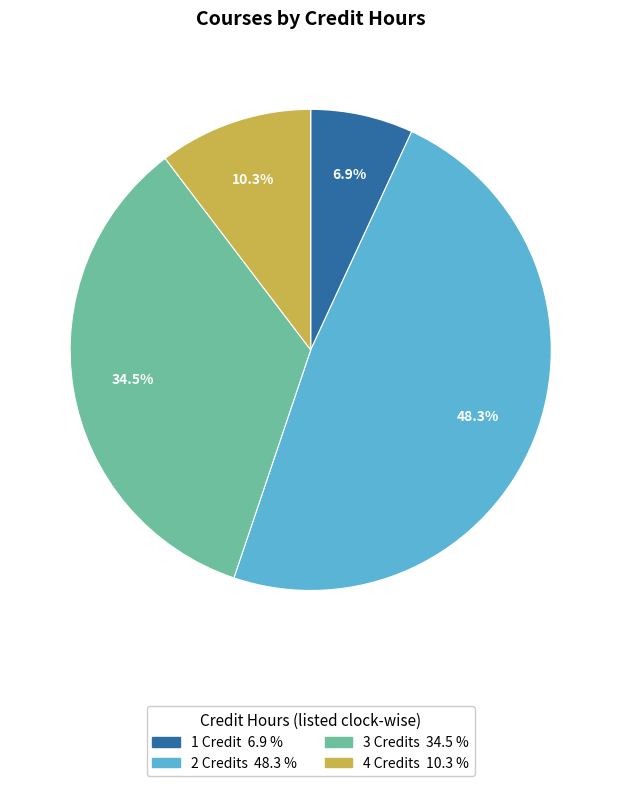

Which category has the smallest portion of the pie?

1 Credit